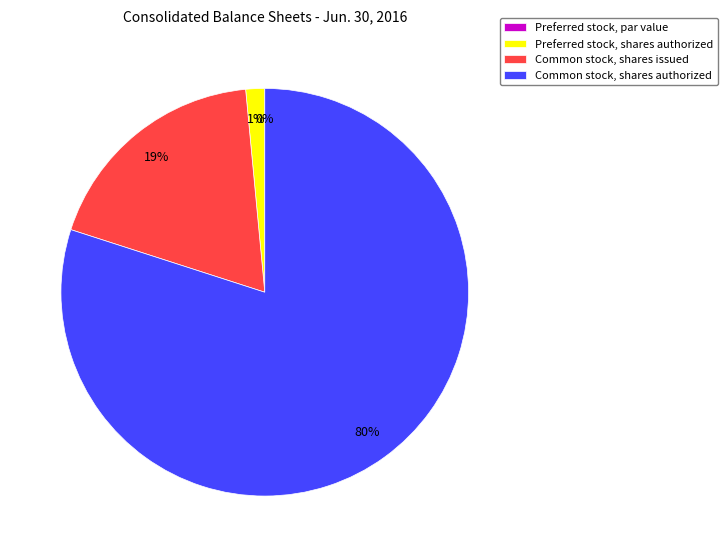

To the nearest percent, what is the difference between the largest and smallest slice percentages?

80%